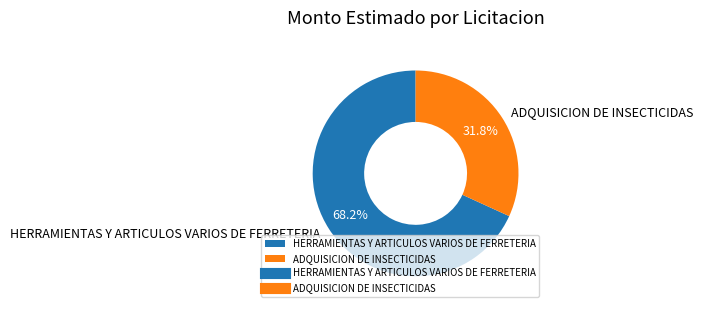

To the nearest percent, what is the difference between the HERRAMIENTAS Y ARTICULOS VARIOS DE FERRETERIA and ADQUISICION DE INSECTICIDAS slice percentages?

36%